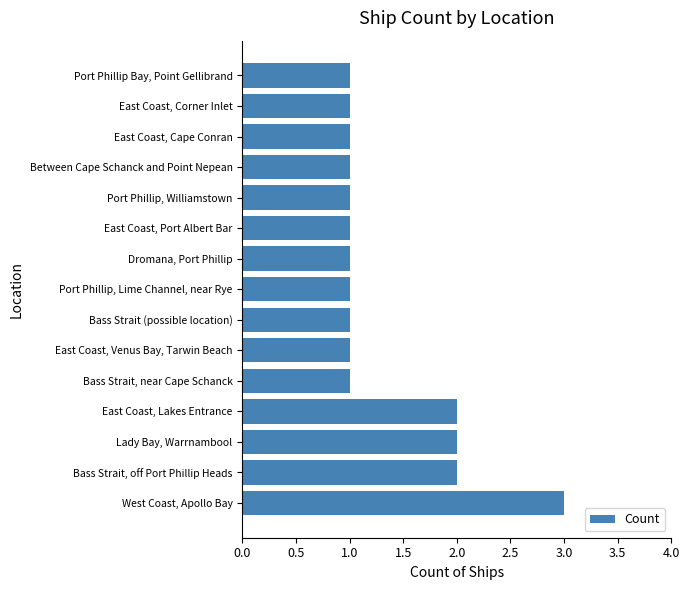

What is the sum of the values at East Coast, Lakes Entrance and Port Phillip, Williamstown?

3